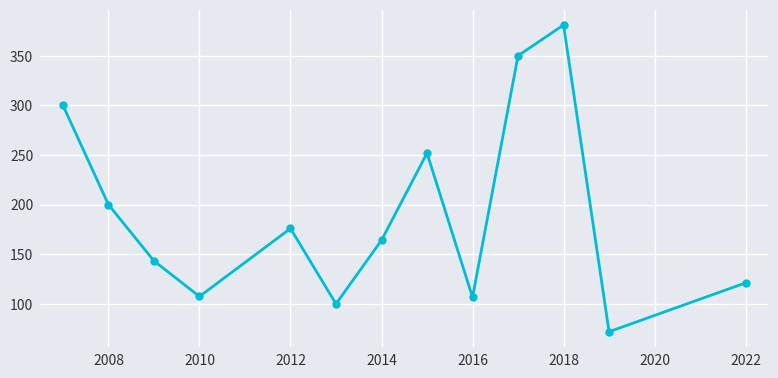

What is the smallest value displayed?

72.0